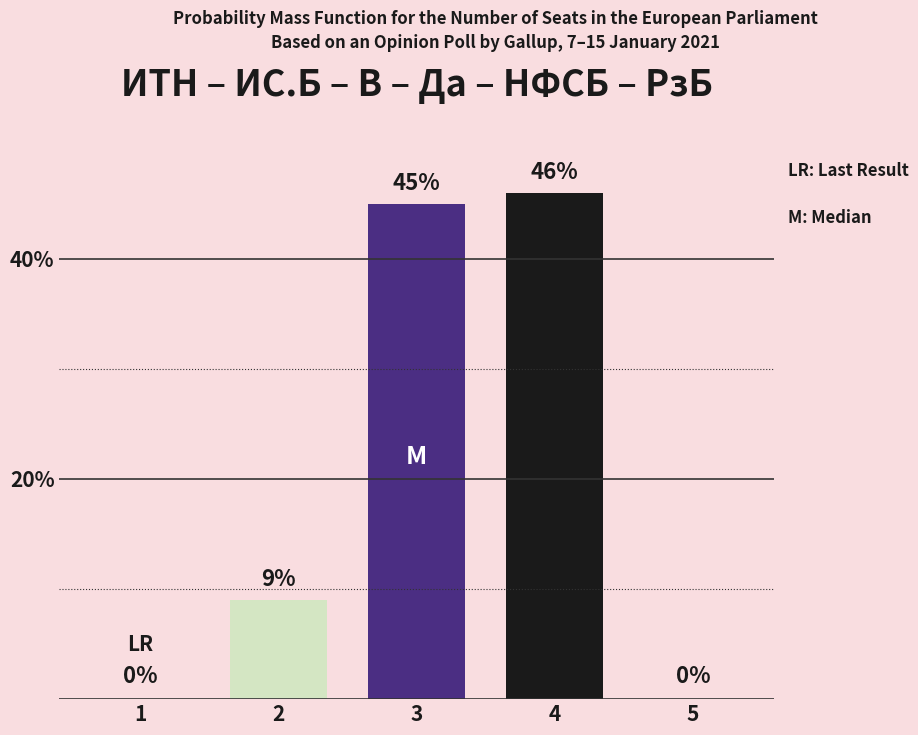

What is the sum of the values at 4 and 3?

91